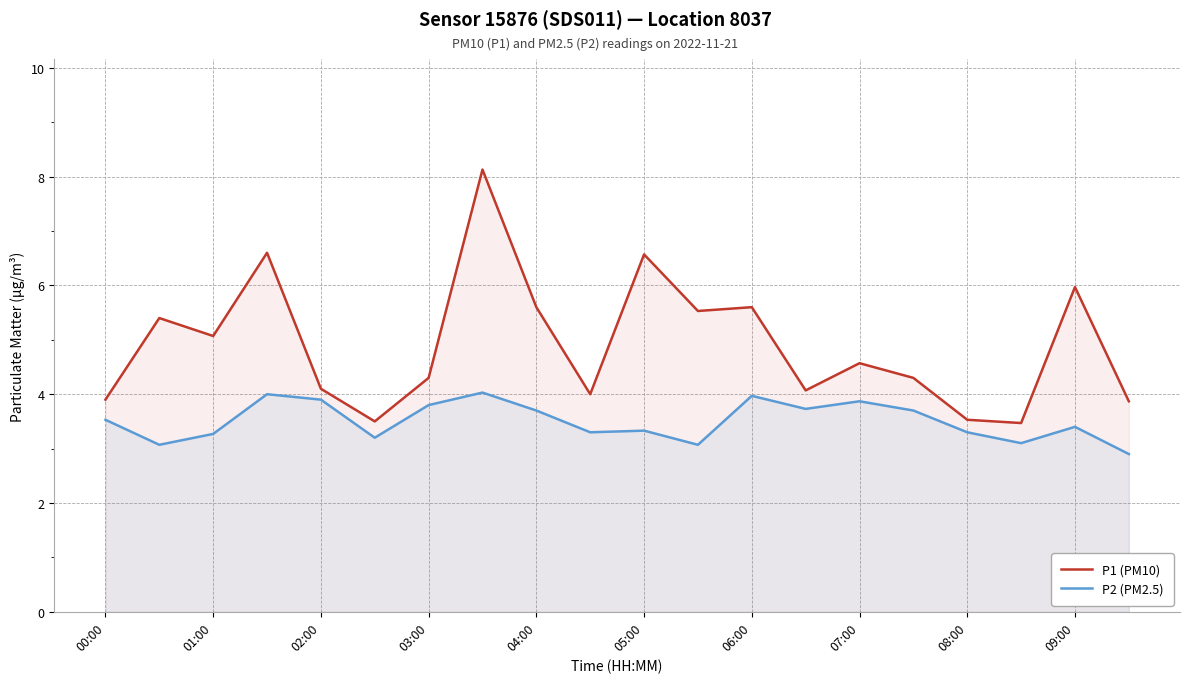

What is the total value across all series at 06:00?

9.6